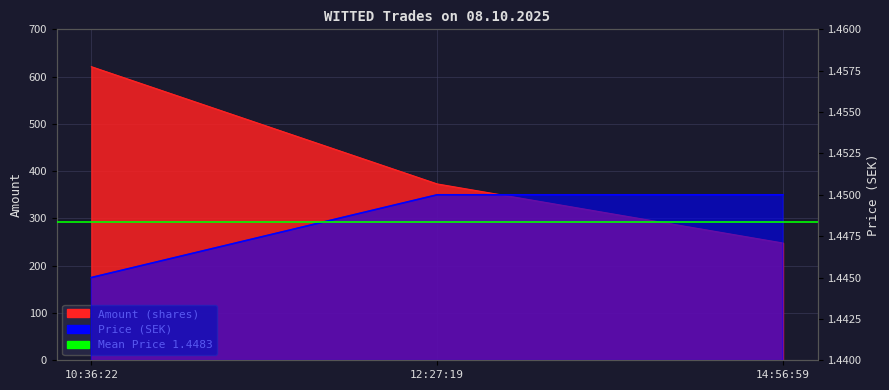

How many data points does each series have?

3